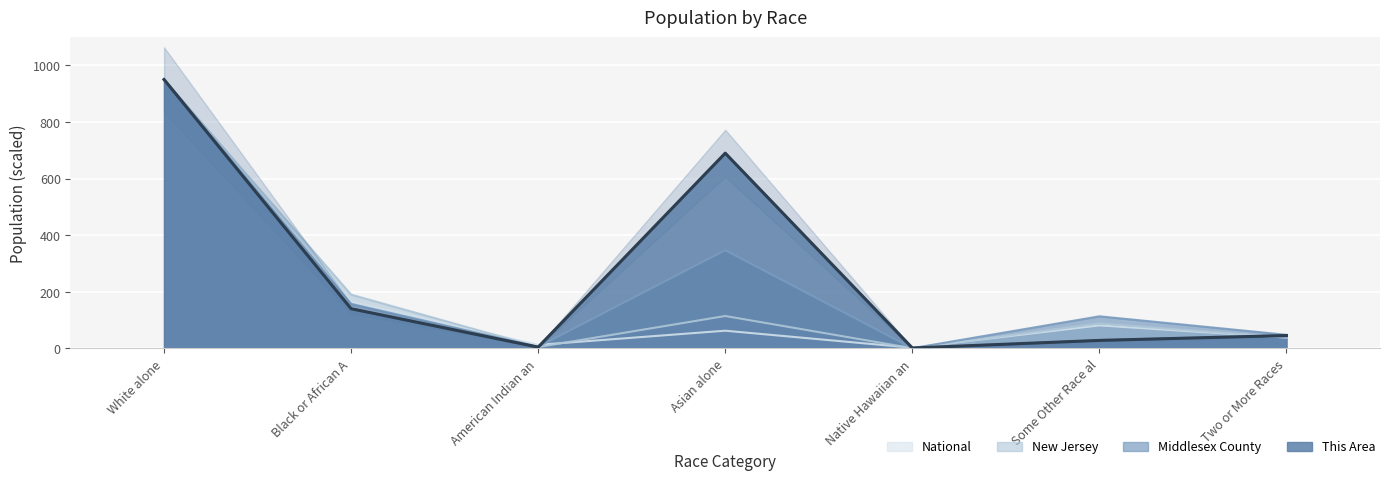

What is the smallest value displayed?

0.5